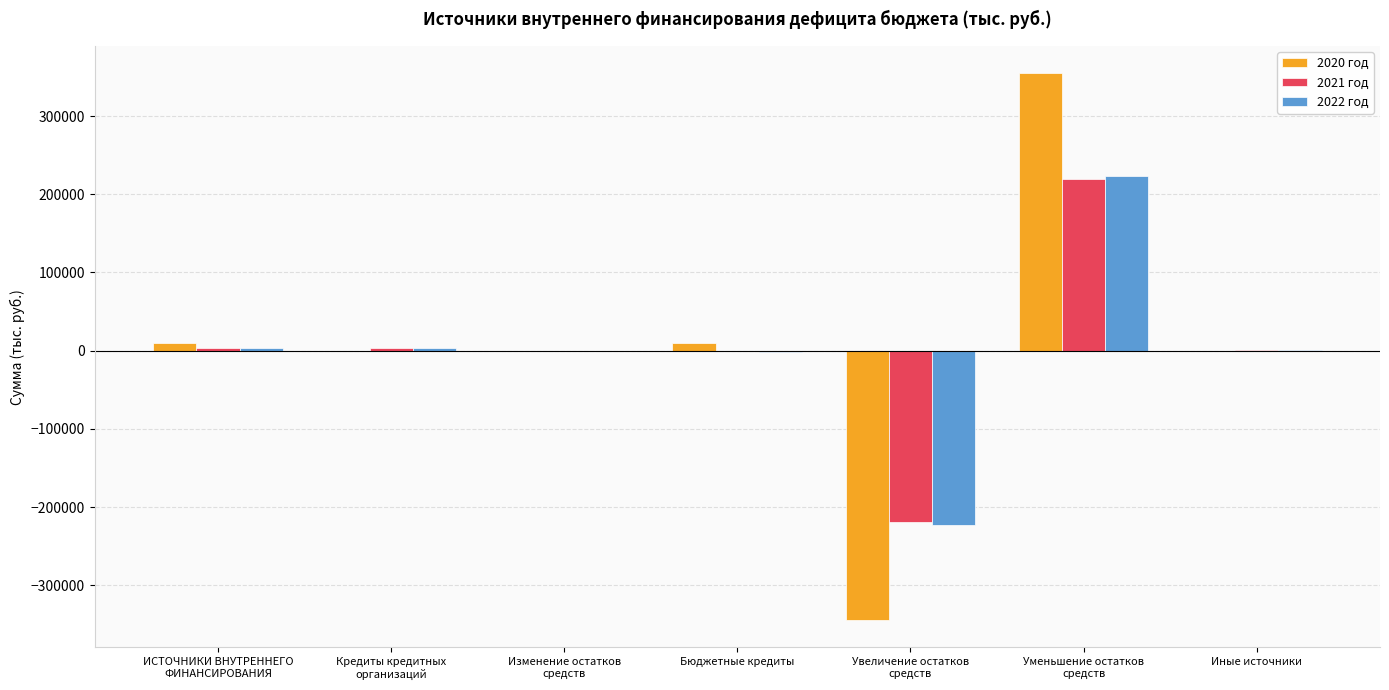

Which series changed the most between ИСТОЧНИКИ ВНУТРЕННЕГО
ФИНАНСИРОВАНИЯ and Изменение остатков
средств?

2020 год